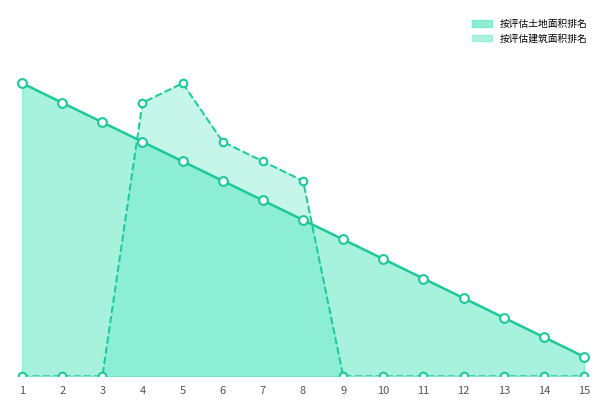

Which series has the largest total across all categories?

按评估建筑面积排名